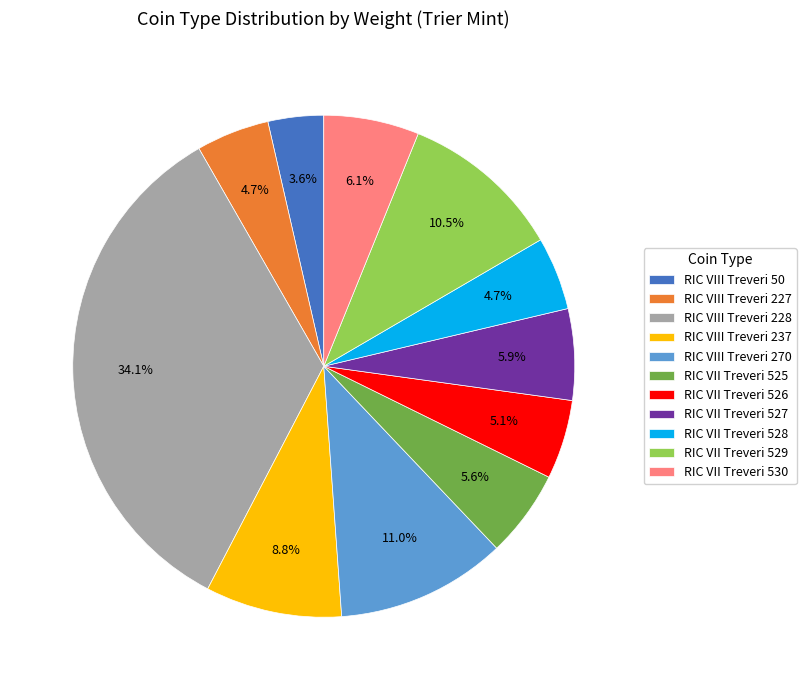

Which has a higher value, RIC VII Treveri 526 or RIC VIII Treveri 50?

RIC VII Treveri 526